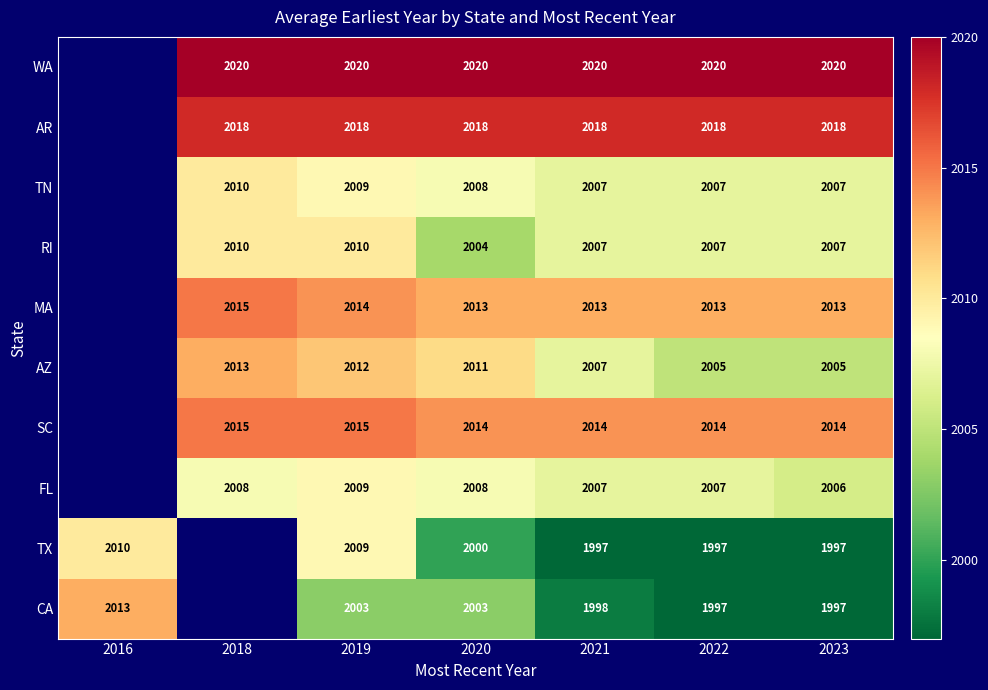

Which category has the highest value across all series?

2018